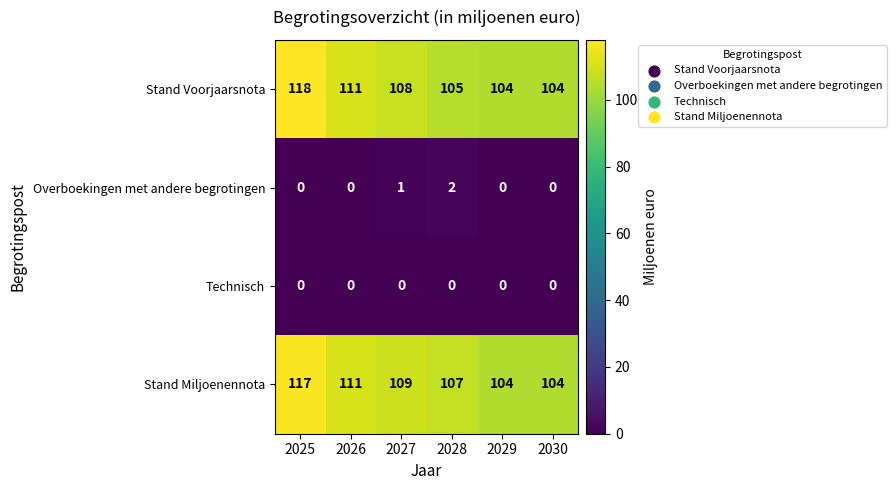

Which series has the largest total across all categories?

Stand Miljoenennota